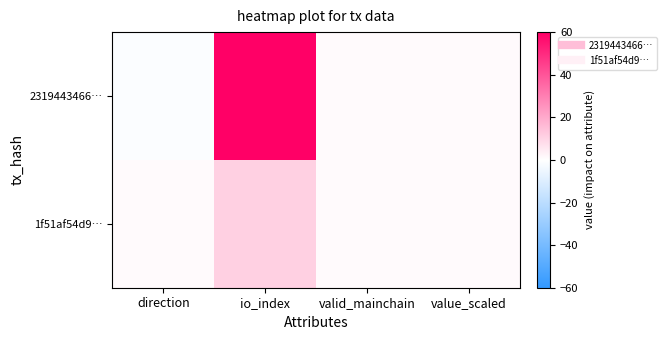

Reading left to right, transcribe all the data shown in this chart.

2319443466…: direction=-1	io_index=60	valid_mainchain=1	value_scaled=1
1f51af54d9…: direction=1	io_index=11	valid_mainchain=1	value_scaled=1